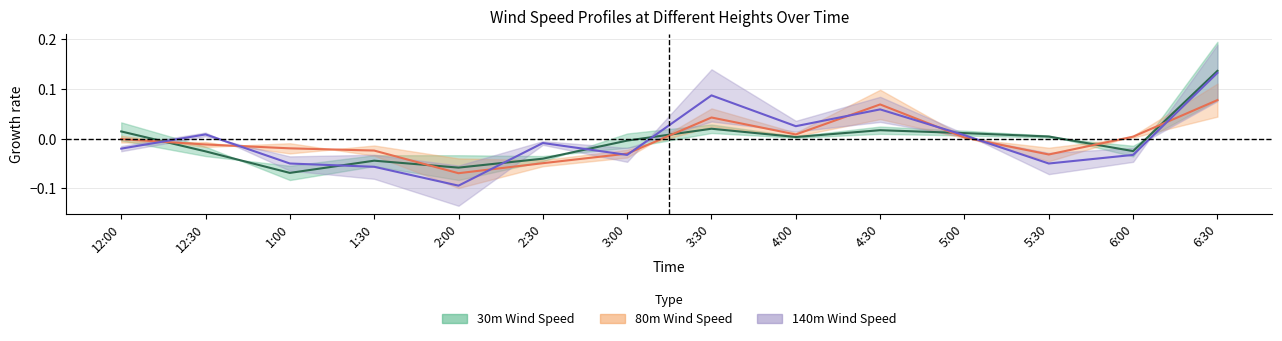

Which series has the largest range (max minus min)?

140m Wind Speed